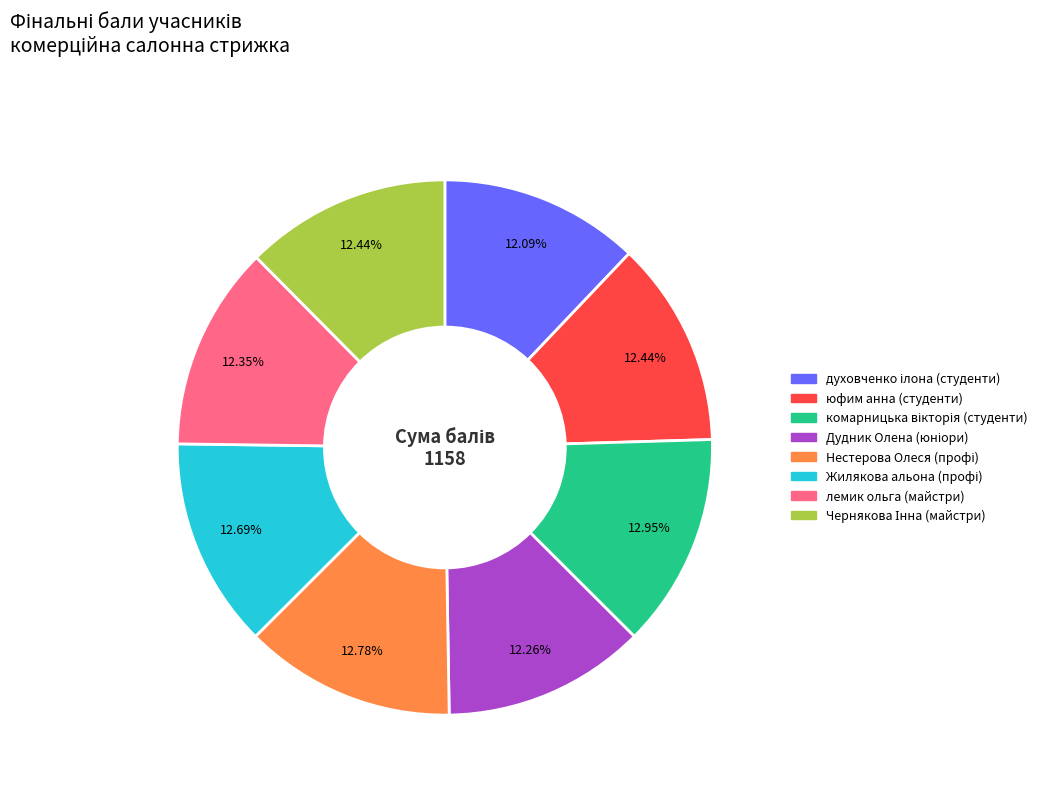

Is there a majority slice in this chart?

No